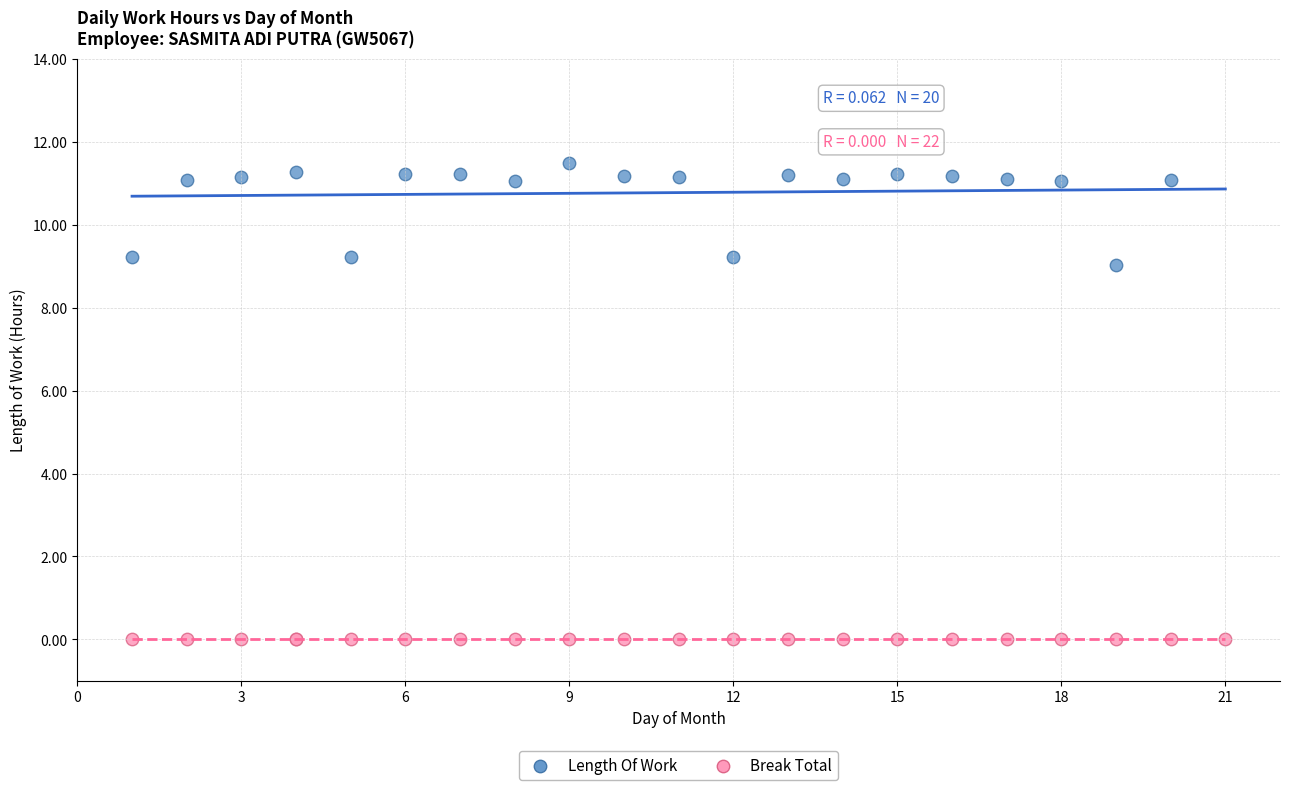

Which series reaches the maximum Y coordinate?

Length Of Work